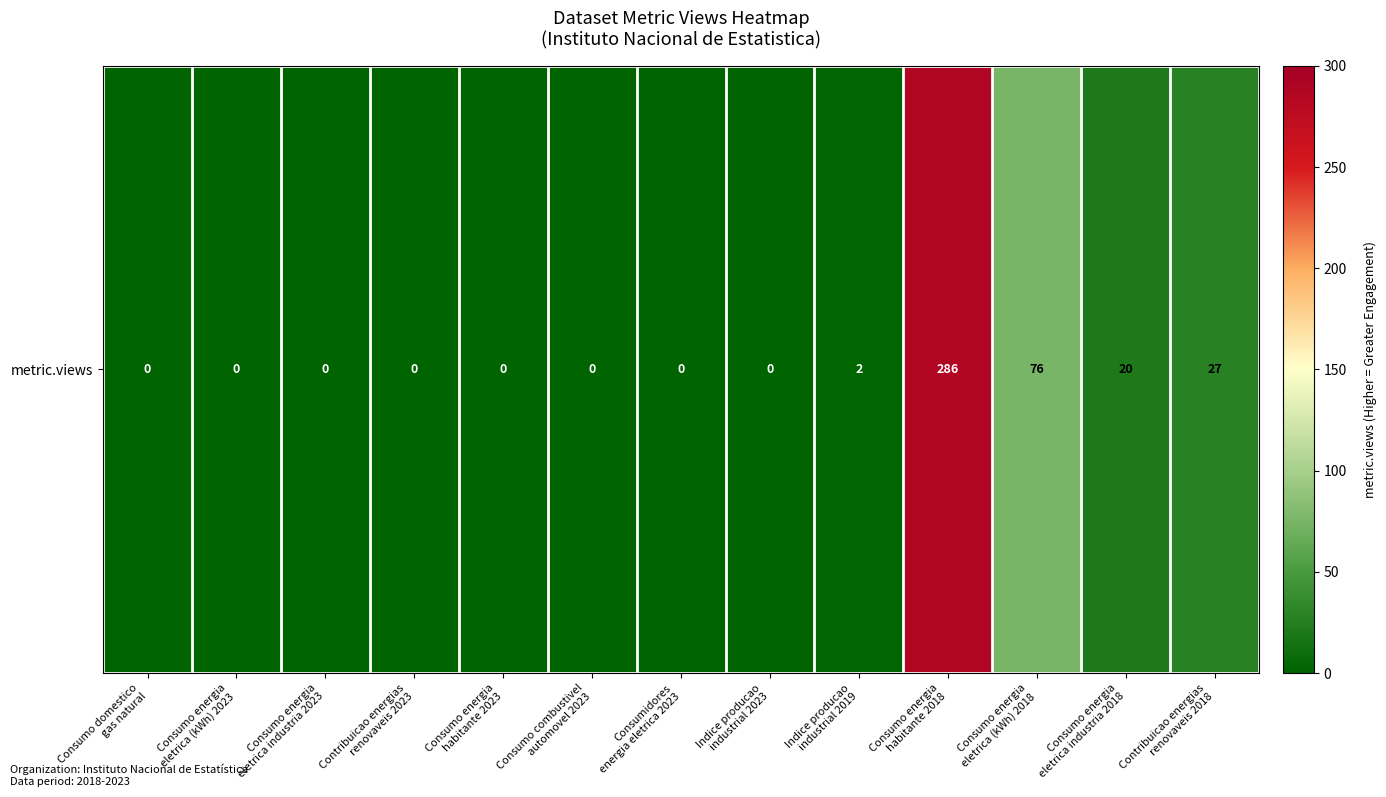

List the labels in order of value, largest first.

Consumo energia
habitante 2018, Consumo energia
eletrica (kWh) 2018, Contribuicao energias
renovaveis 2018, Consumo energia
eletrica industria 2018, Indice producao
industrial 2019, Consumo domestico
gas natural, Consumo energia
eletrica (kWh) 2023, Consumo energia
eletrica industria 2023, Contribuicao energias
renovaveis 2023, Consumo energia
habitante 2023, Consumo combustivel
automovel 2023, Consumidores
energia eletrica 2023, Indice producao
industrial 2023